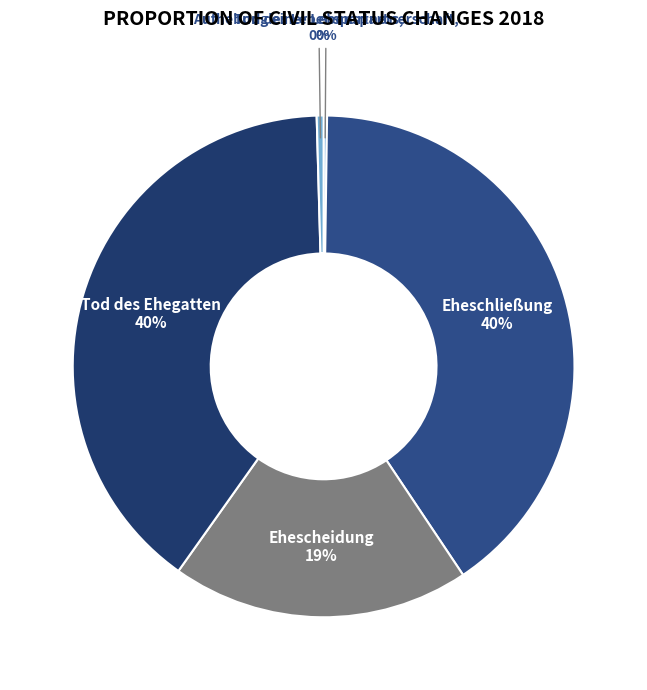

The Eheschließung slice represents 40% of the pie. True or false?

True